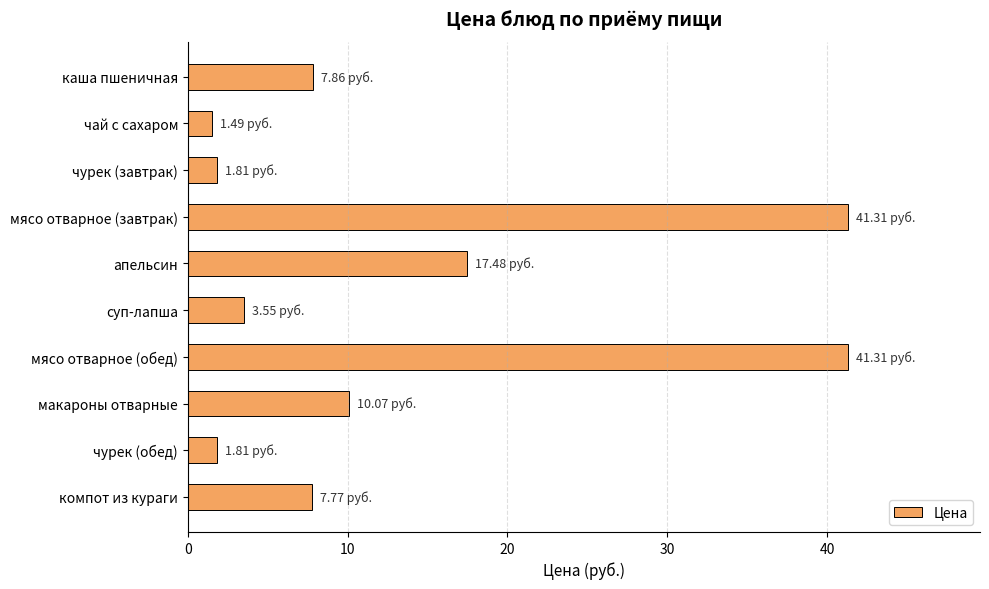

Which has a higher value, макароны отварные or мясо отварное (завтрак)?

мясо отварное (завтрак)